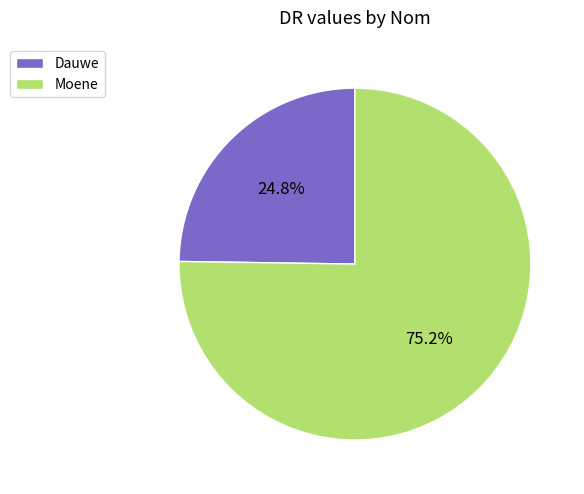

Combined, do Dauwe and Moene account for over 50%?

Yes